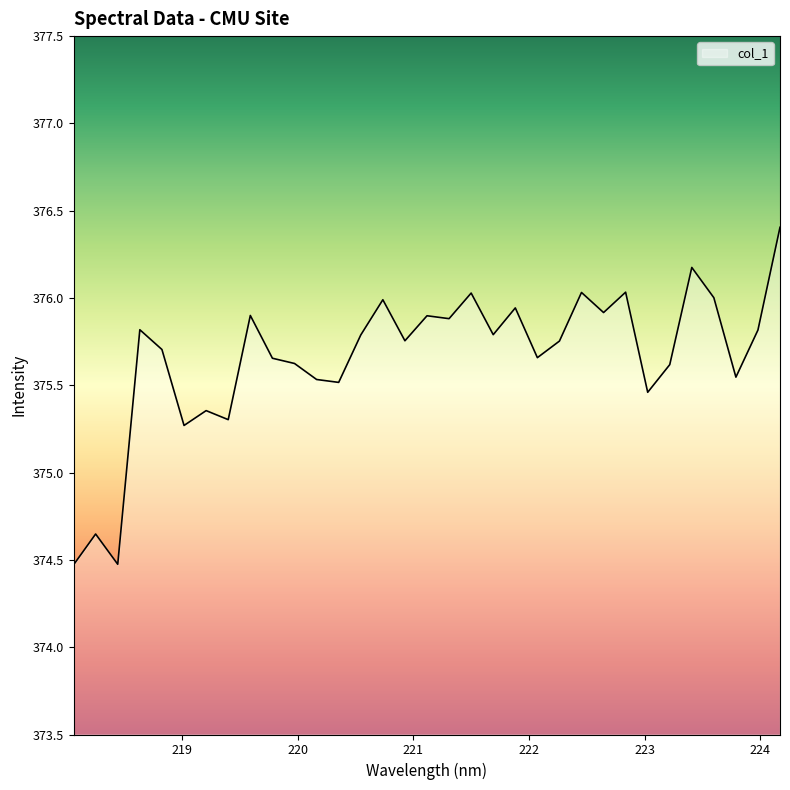

What is the maximum value shown in the chart?

376.4